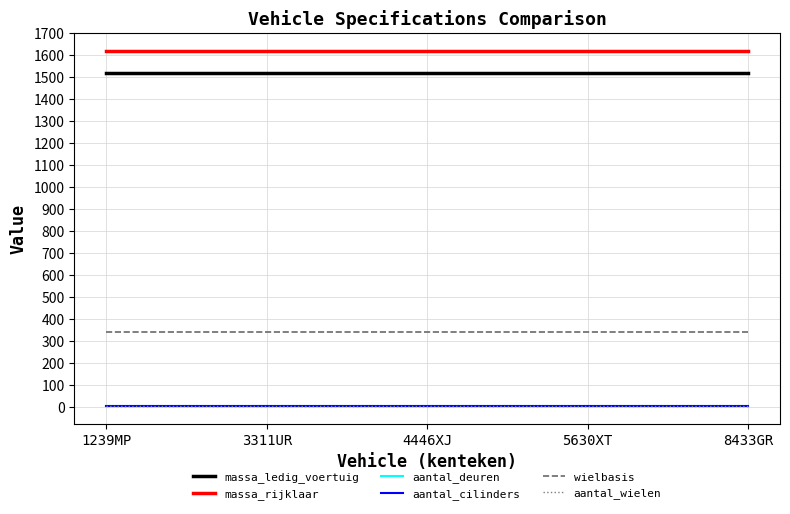

Which series has the largest total across all categories?

massa_rijklaar